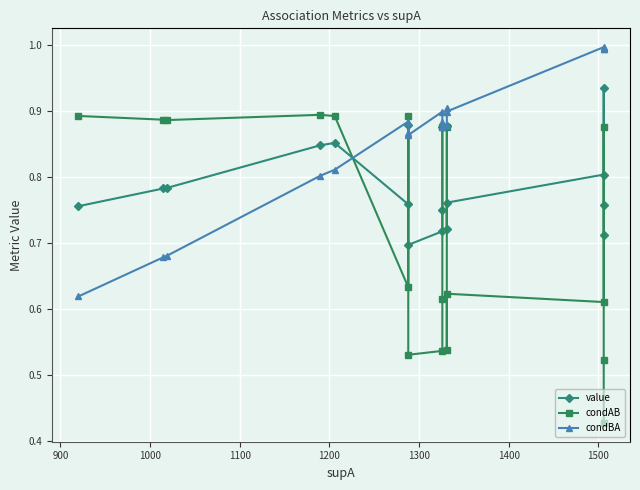

Which series has the largest total across all categories?

condBA